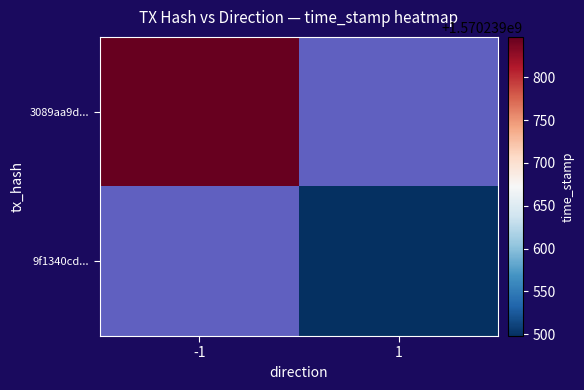

The value of 9f1340cdade04d844718fe0895c619faef36eec at -1 is 2. True or false?

False